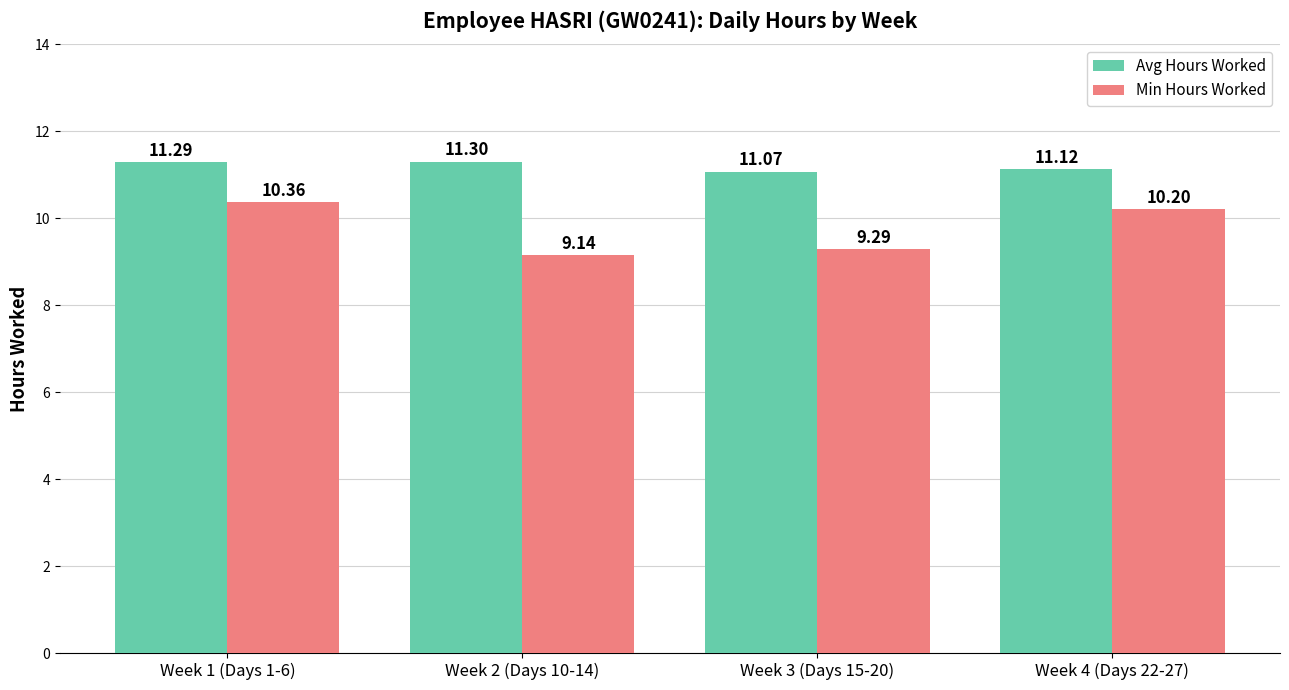

Reading left to right, extract all data points from this chart.

Avg Hours Worked: 11.3	11.3	11.1	11.1
Min Hours Worked: 10.4	9.1	9.3	10.2